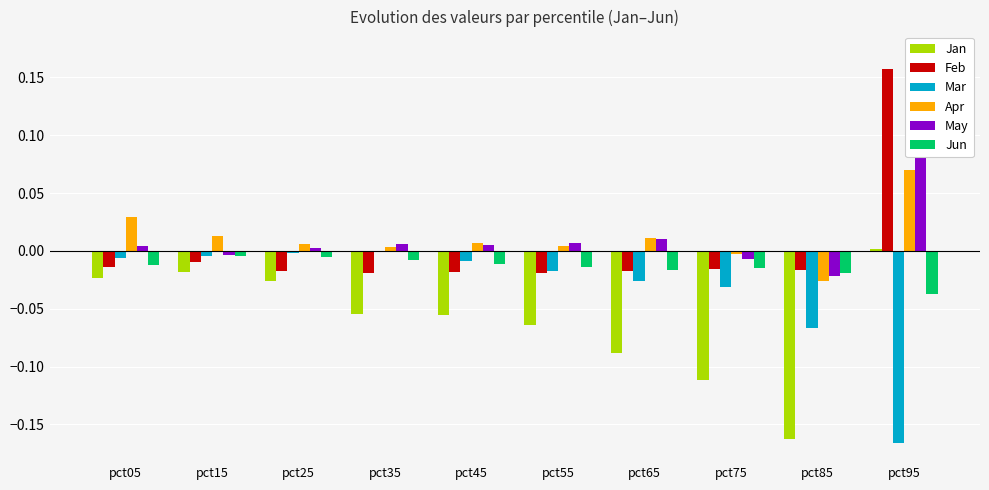

At which label does Jan first exceed 0?

pct95